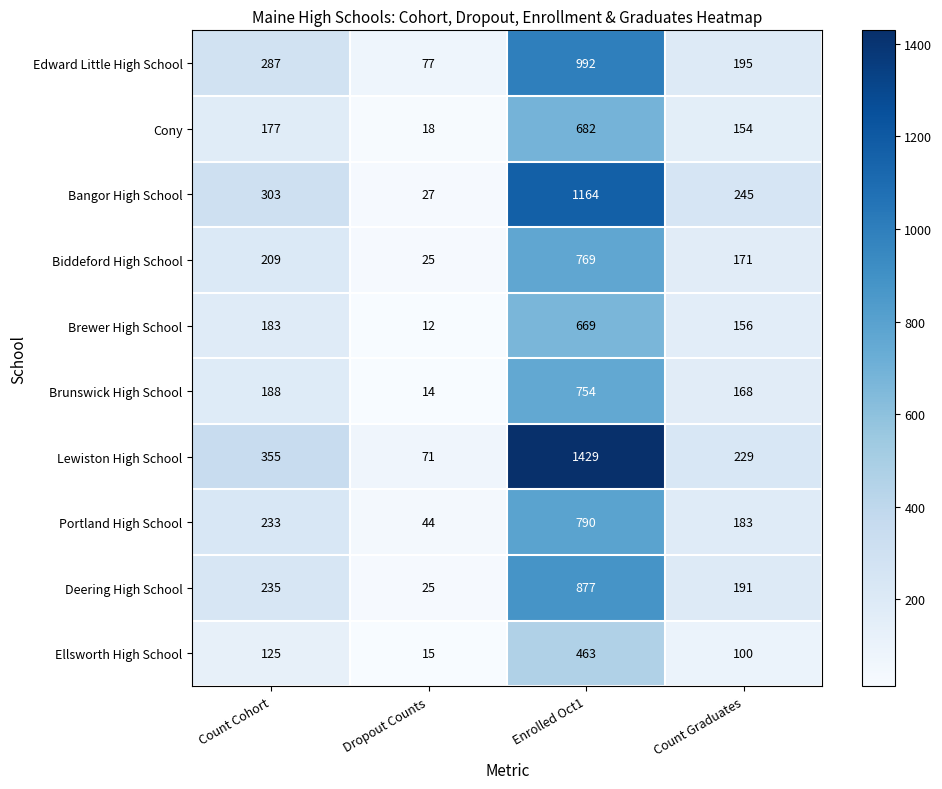

Between Count Cohort and Enrolled Oct1, which series saw the biggest shift?

Lewiston High School